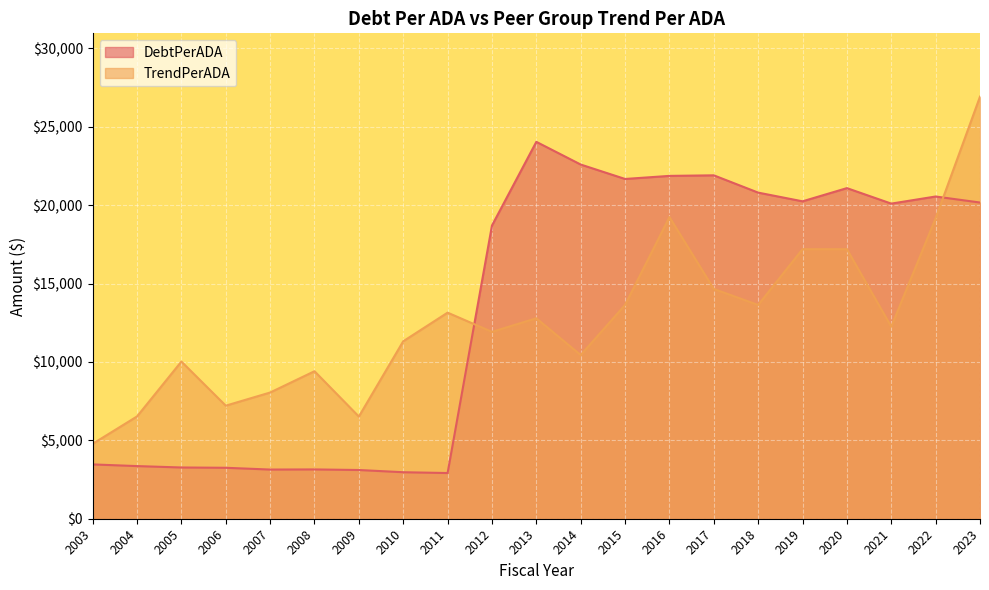

Is it true that DebtPerADA equals 6204.9 at 2003?

False